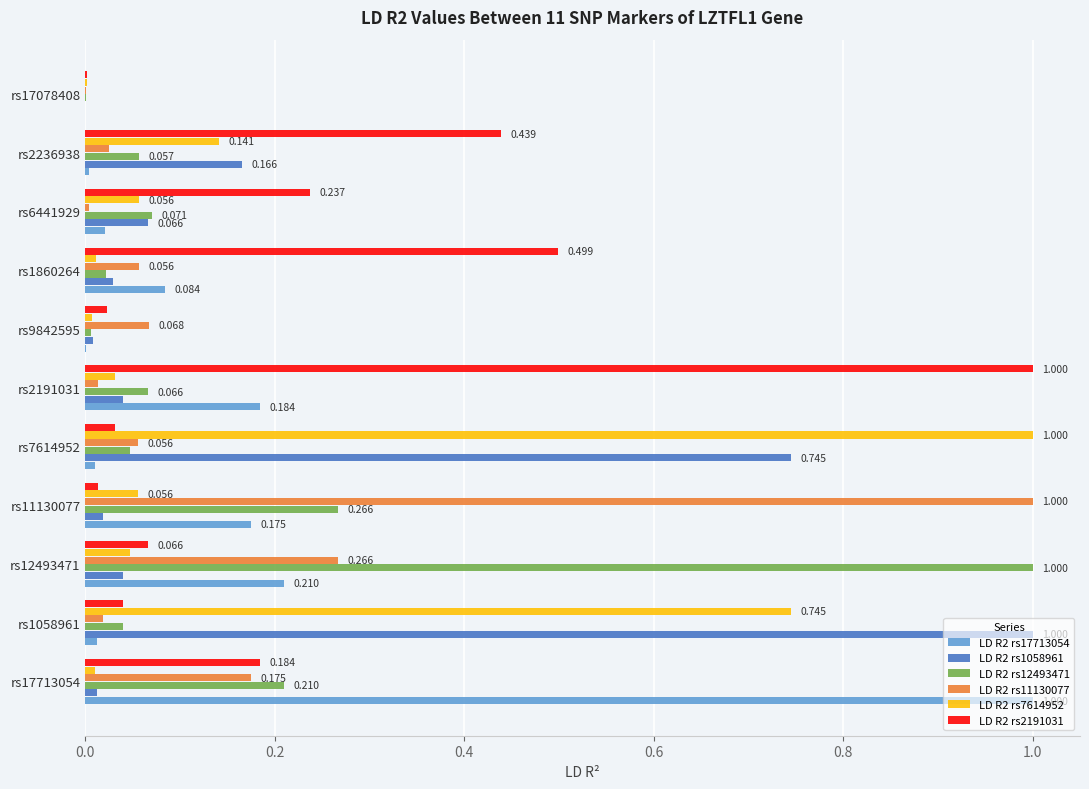

Is the value of LD R2 rs7614952 at rs7614952 greater than the value of LD R2 rs11130077 at rs1860264?

Yes